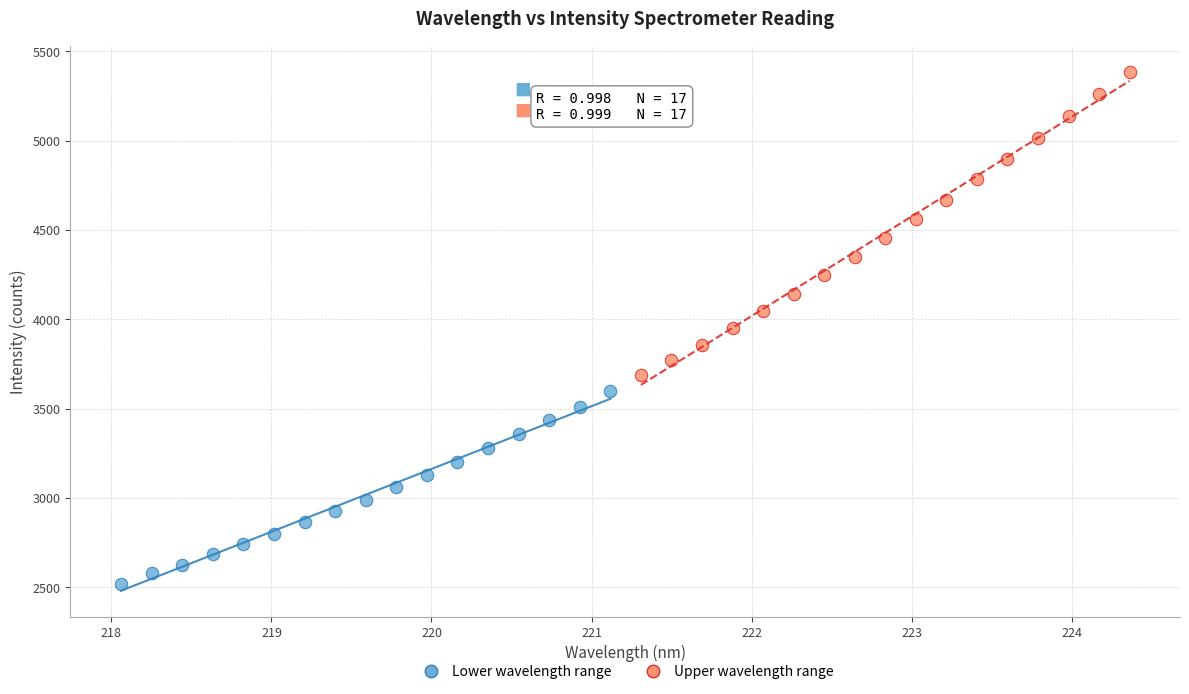

Which series reaches the minimum Y coordinate?

Lower wavelength range